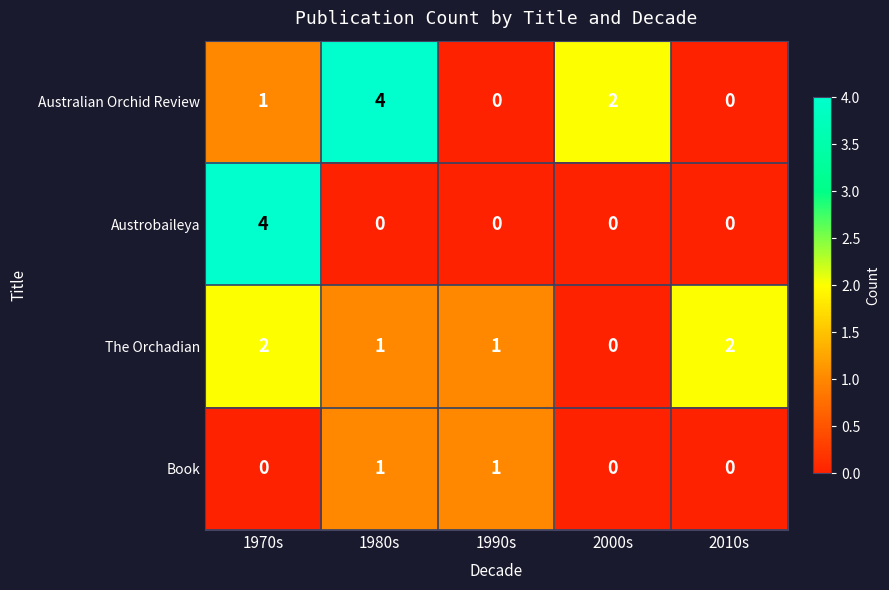

List the series in order of their overall mean, highest first.

Australian Orchid Review, The Orchadian, Austrobaileya, Book